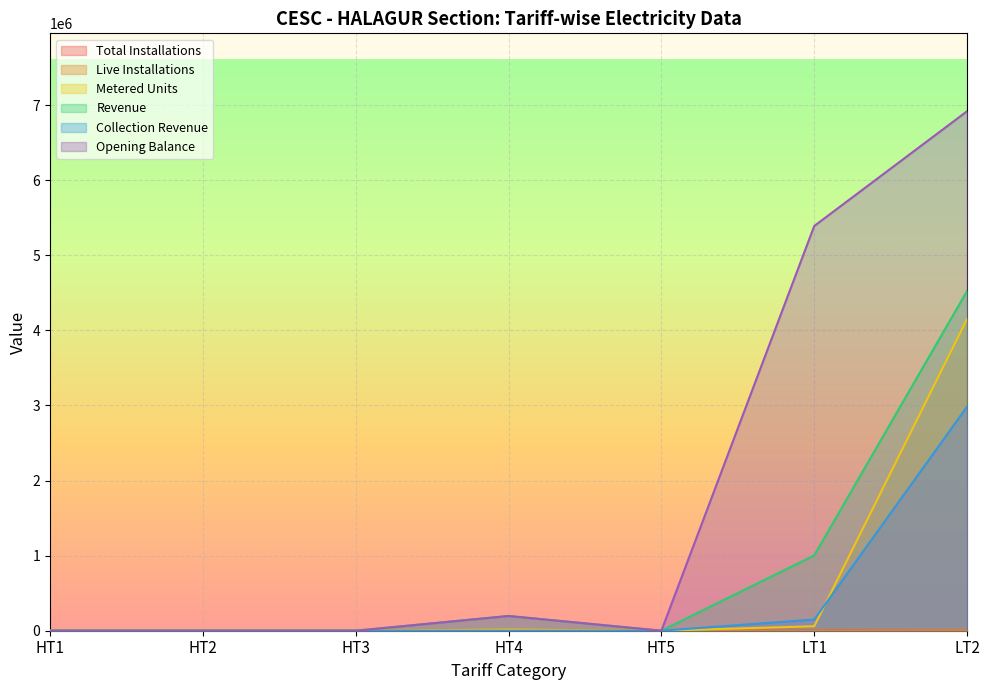

Is it true that Revenue equals 196322.9 at HT4?

True